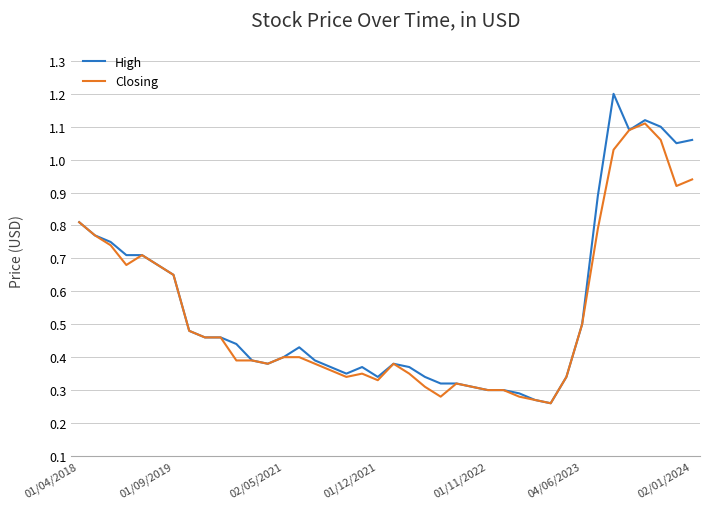

How many distinct data groups are displayed?

2